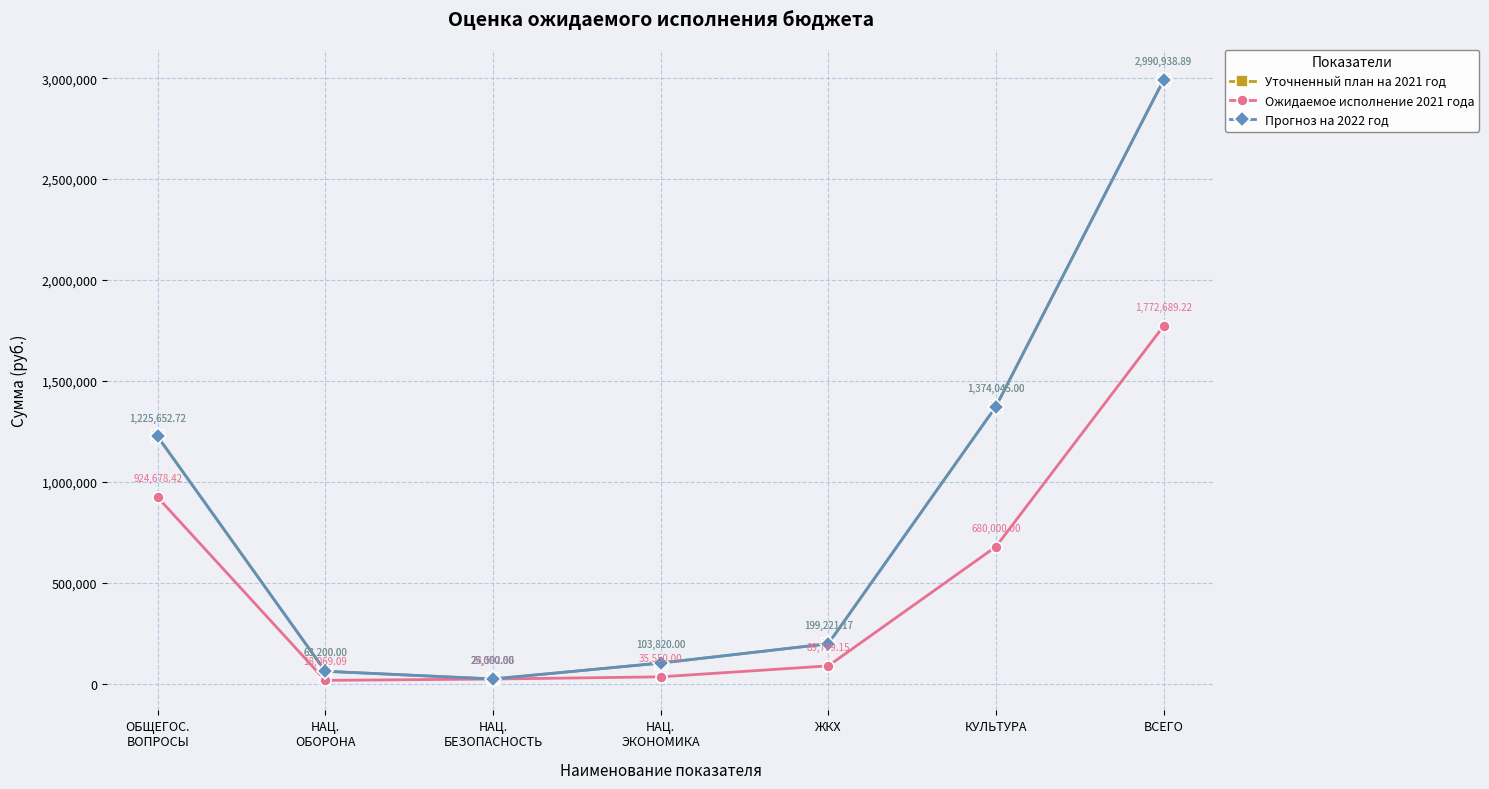

Is this an area chart (filled region under the line)?

No